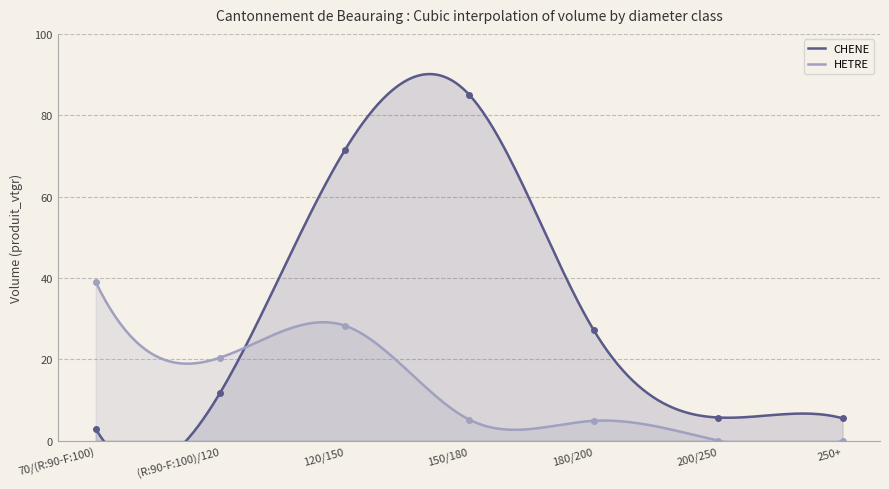

What is the sum of the CHENE values at 180/200 and 250+?

32.7